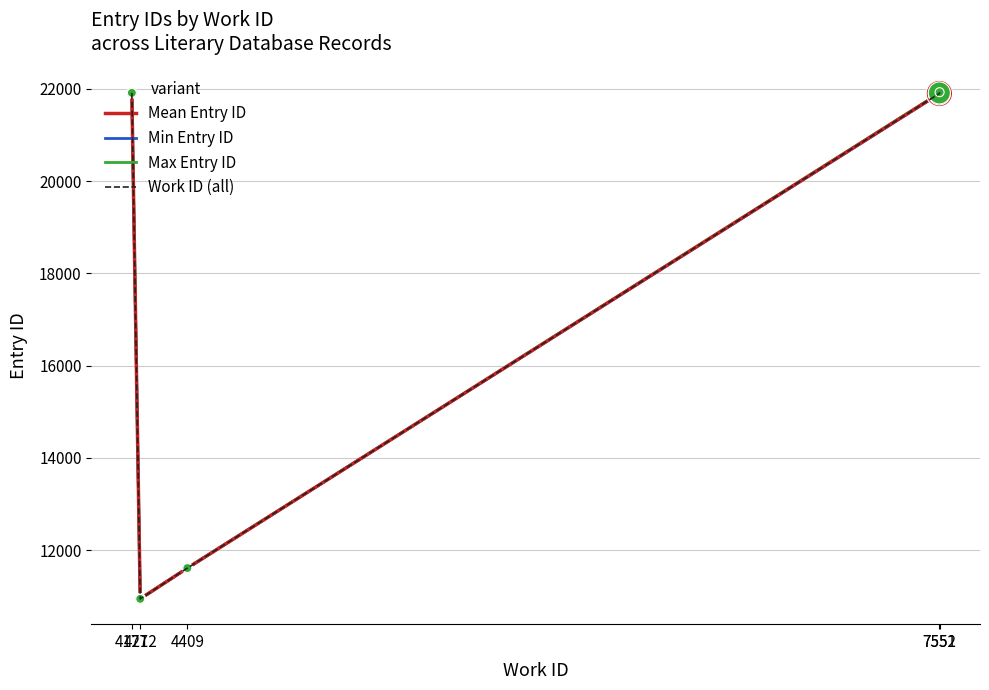

Which series has the largest total across all categories?

Max Entry ID